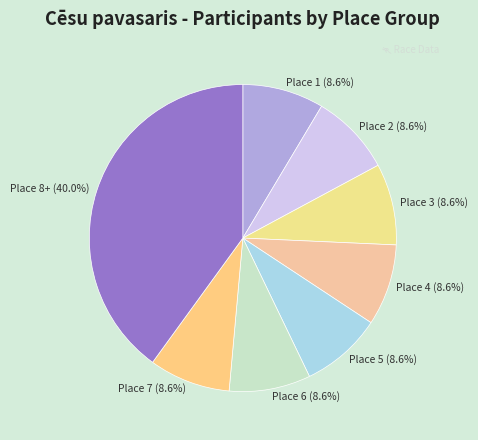

To the nearest percent, what is the average slice percentage?

12%